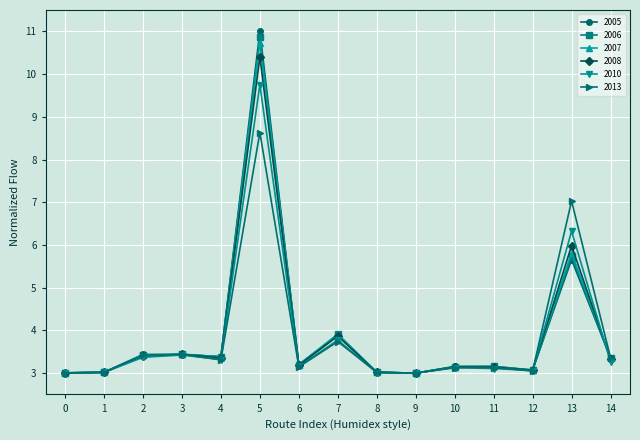

At which label does 2005 reach its peak?

5